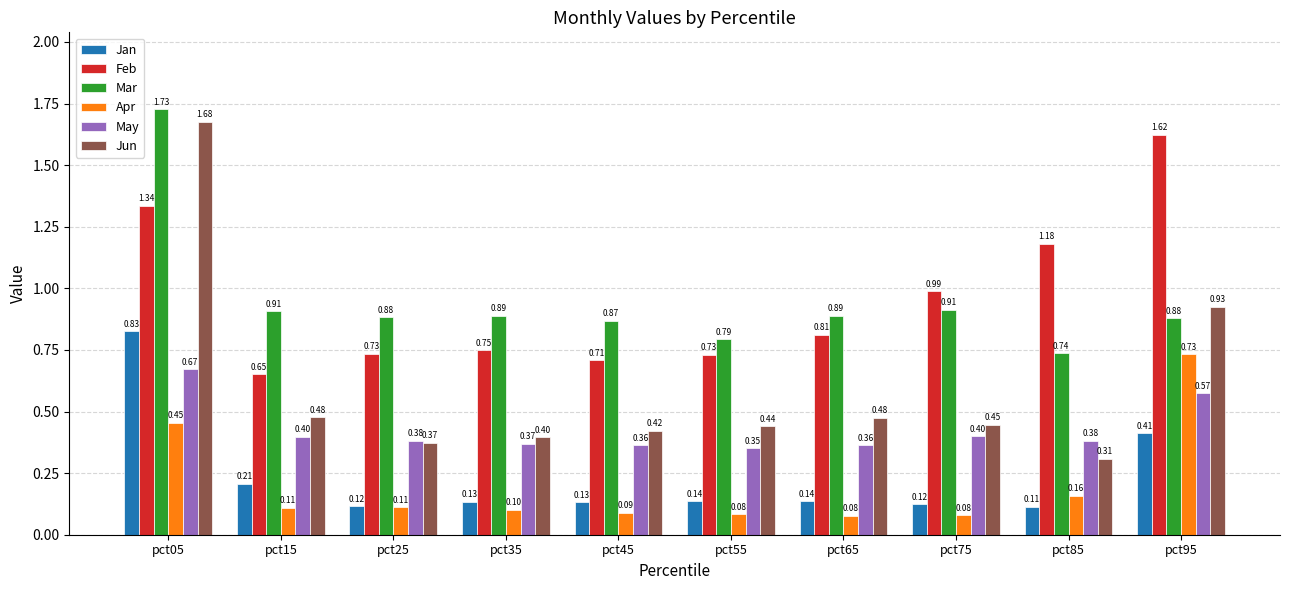

Which series has the largest total across all categories?

Feb